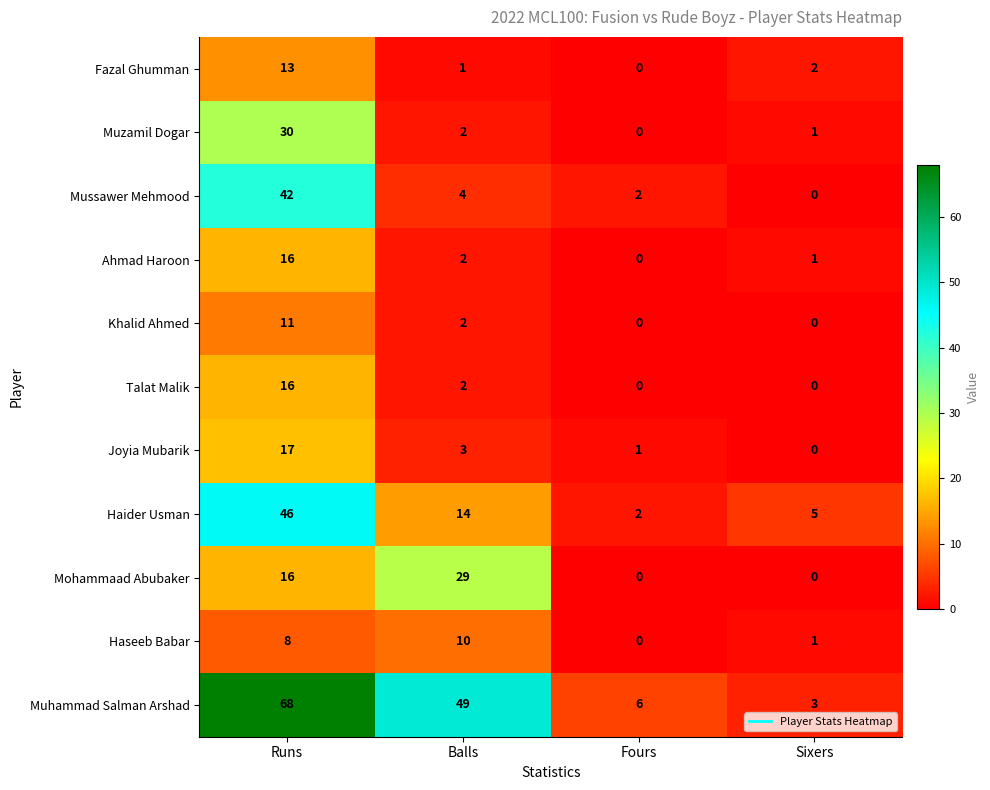

The Haseeb Babar series shows 1 at Sixers. True or false?

True